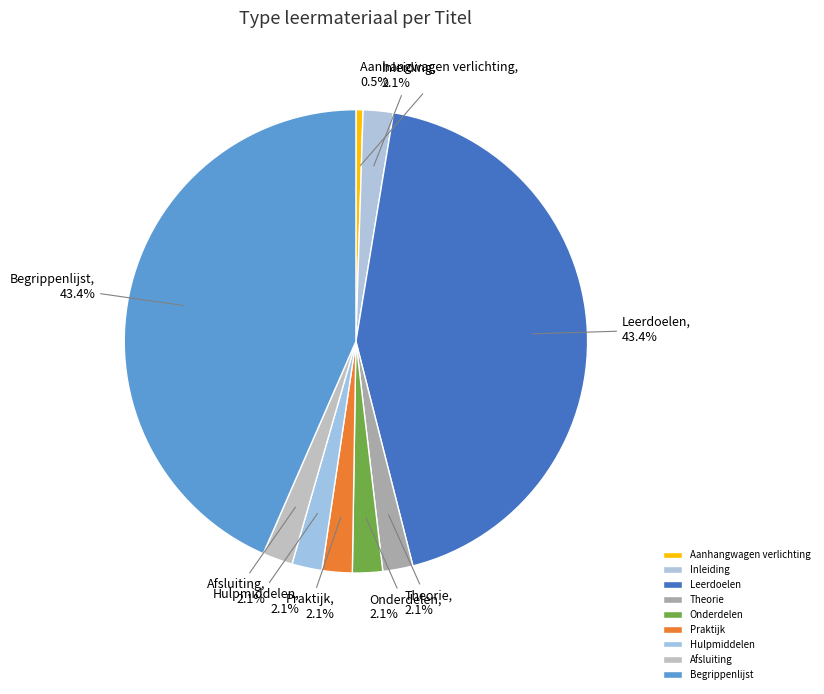

The Leerdoelen slice represents 43% of the pie. True or false?

True